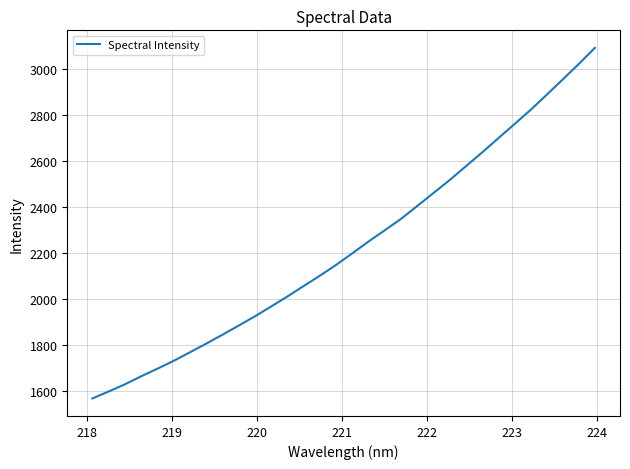

What is the minimum value shown in the chart?

1566.8